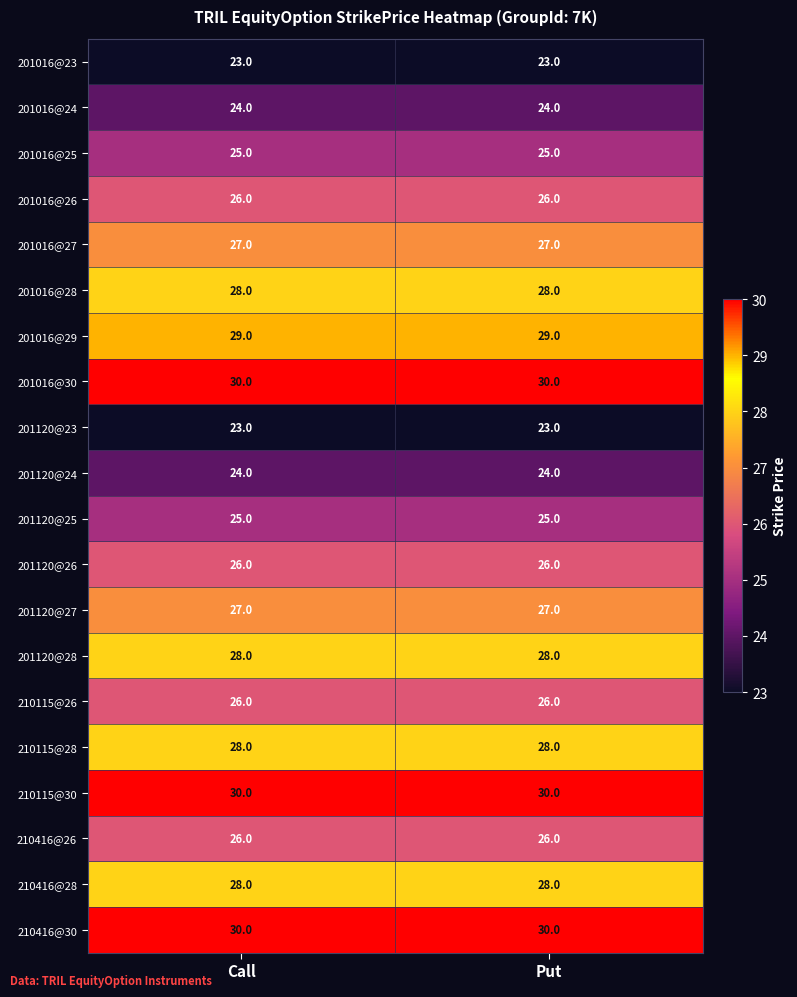

What is the sum of all 210416@26 values?

52